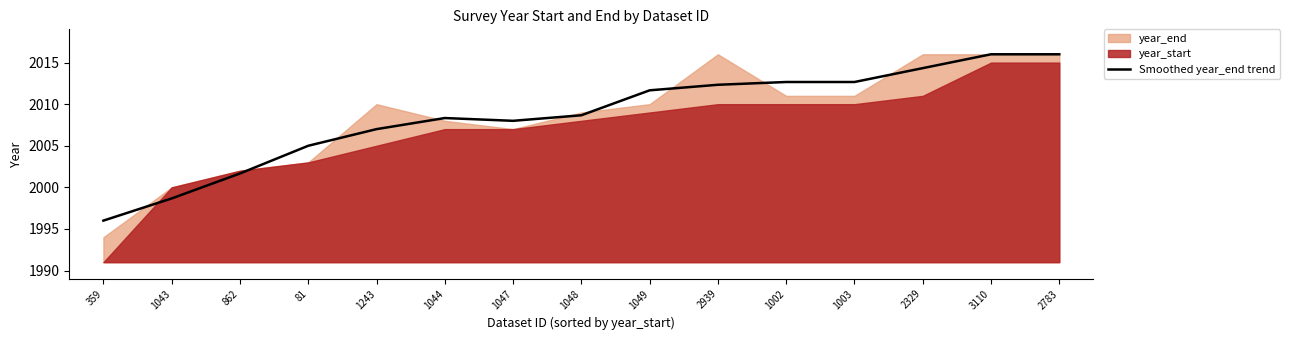

What is the change in value from 1043 to 1048?

+10.0